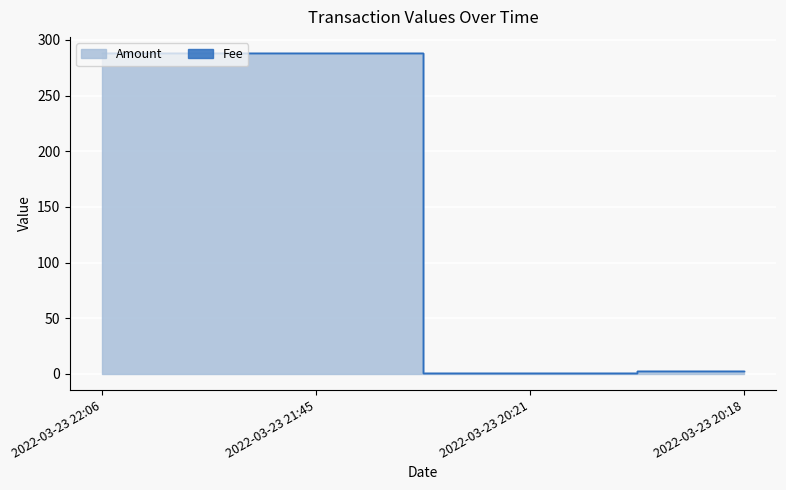

At which category does the chart reach its minimum across all series?

2022-03-23 20:21